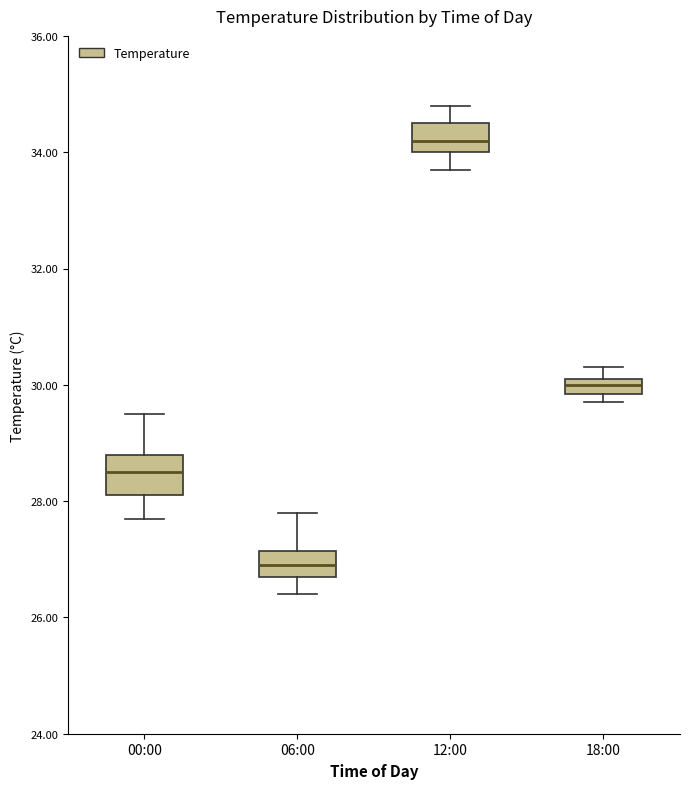

Which box's median line is the highest?

12:00